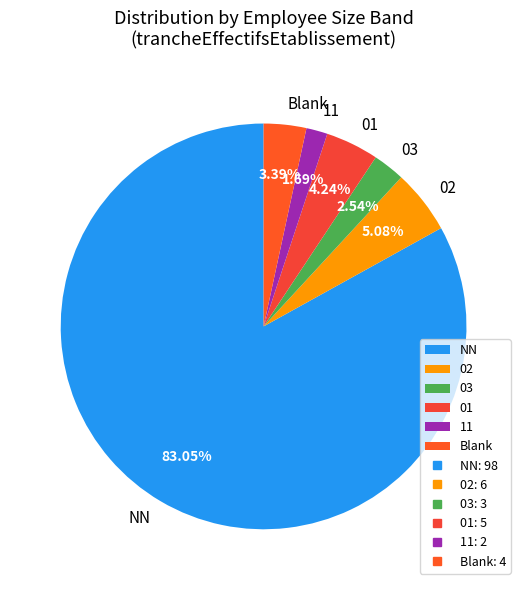

Count the number of slices in the pie.

6